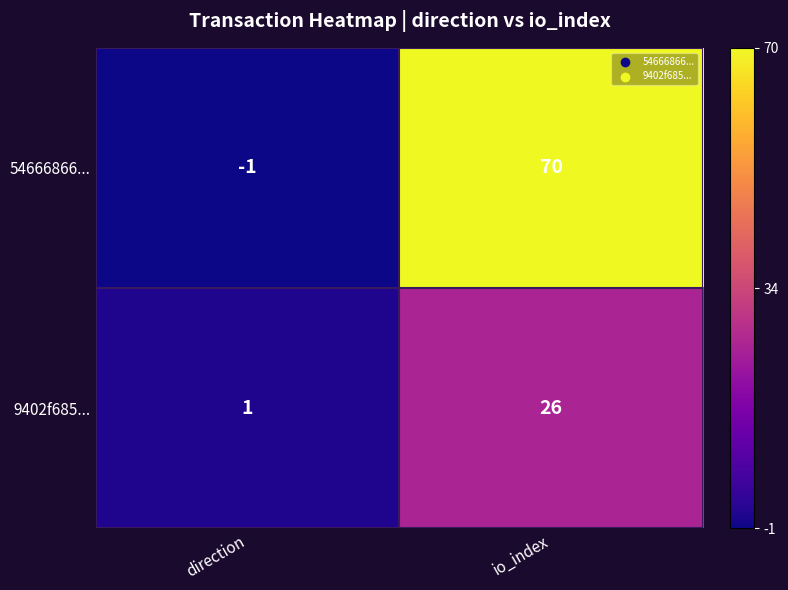

Which series has the largest total across all categories?

54666866...